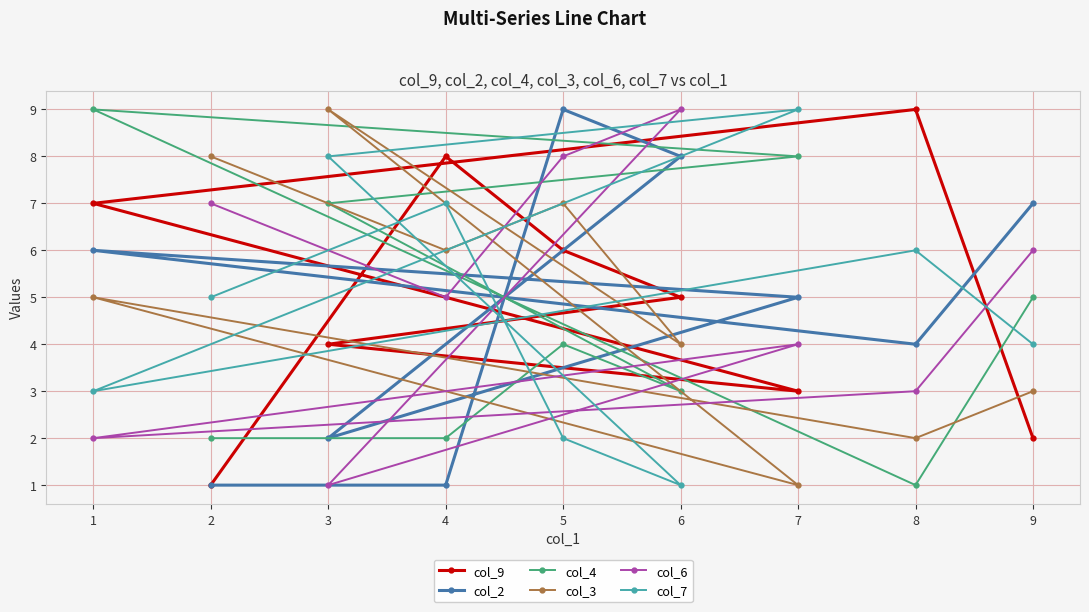

At 5, list the series in order from largest to smallest.

col_2, col_6, col_3, col_9, col_4, col_7